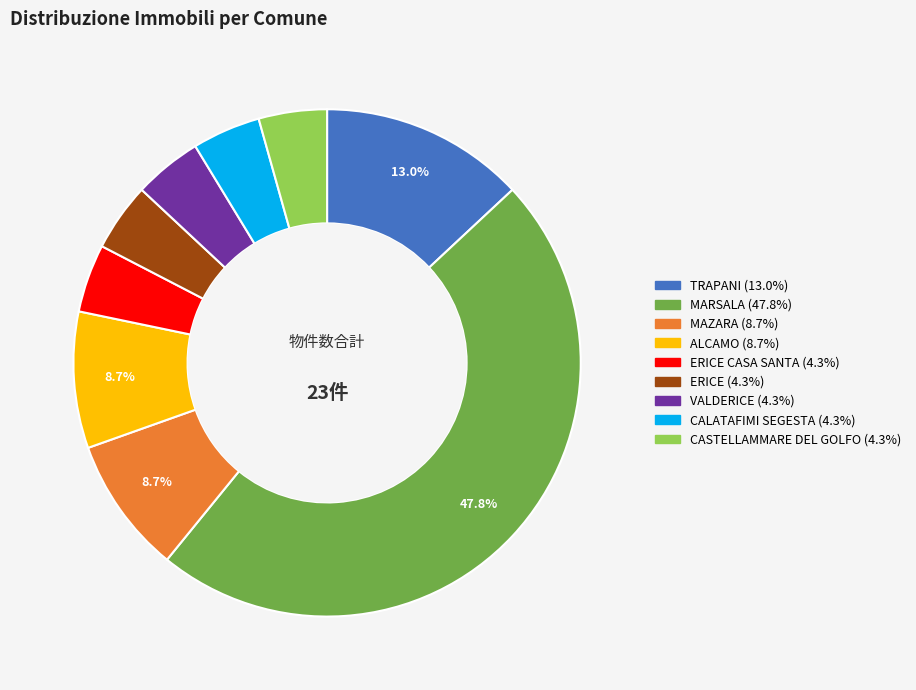

Is the sum of ERICE CASA SANTA (4.3%) and MARSALA (47.8%) greater than half?

Yes